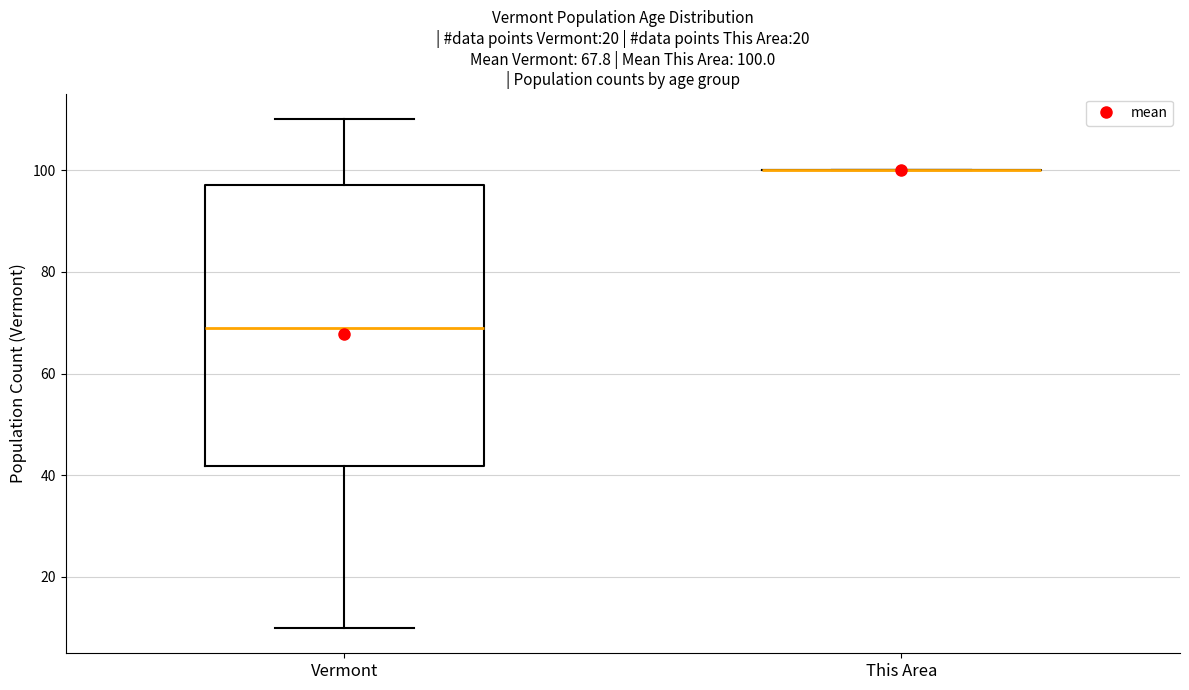

Comparing the boxes themselves (not the whiskers), which one is the tallest?

Vermont